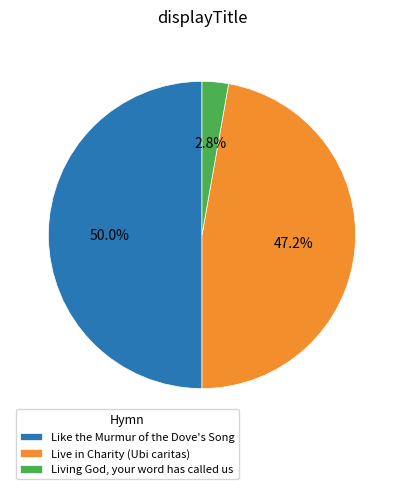

Is it true that Like the Murmur of the Dove's Song is 65% of the pie?

False